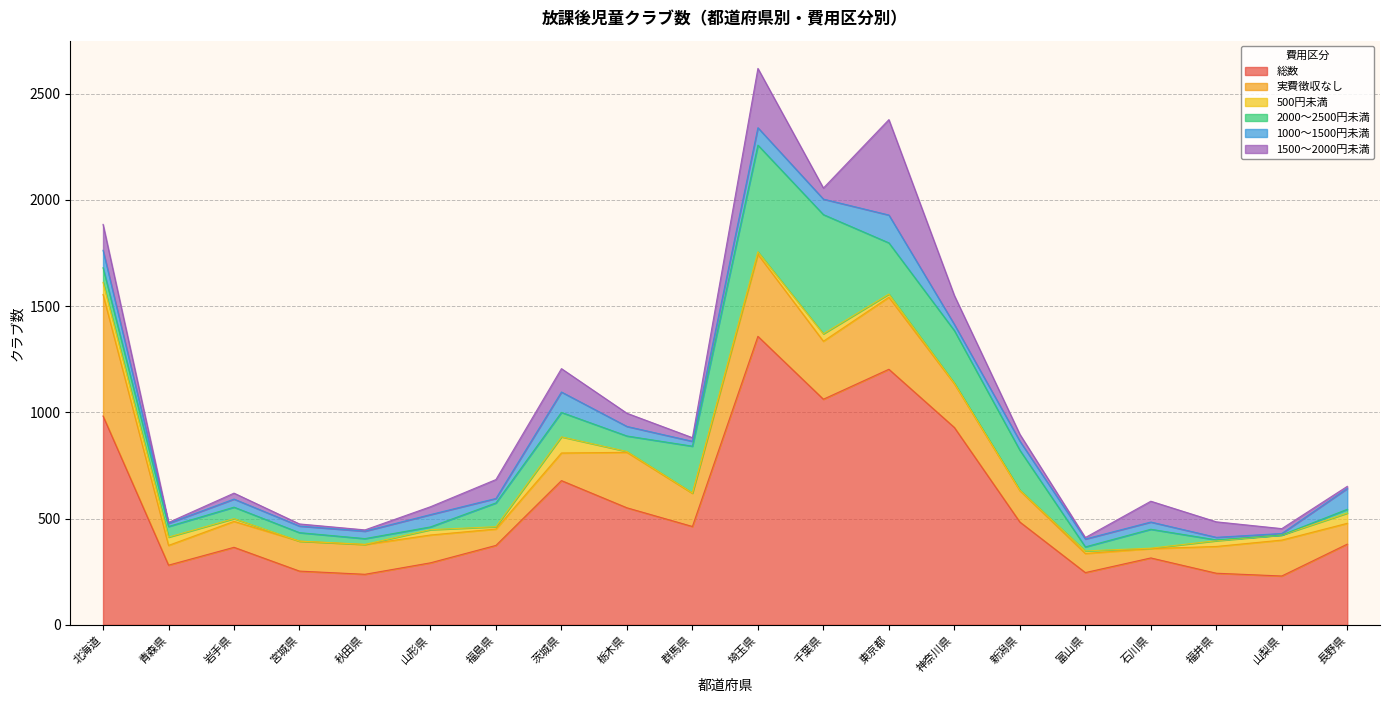

Which series changed the most between 神奈川県 and 福井県?

総数